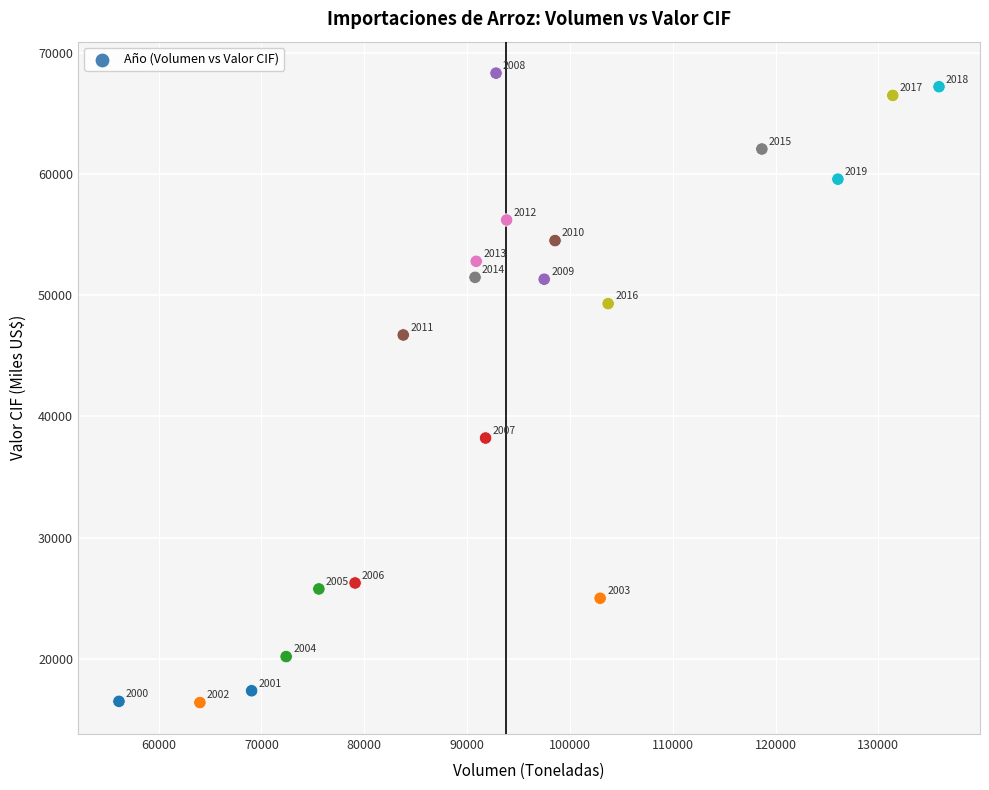

What is the range of Y values (max minus min)?

51953.5